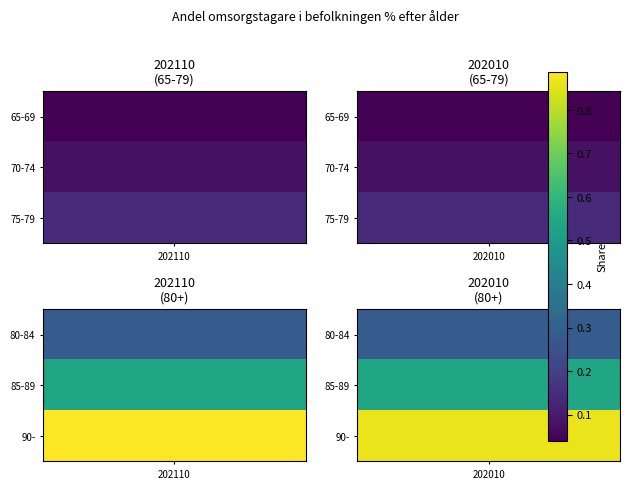

What is the average value of the 80-84 series?

0.3